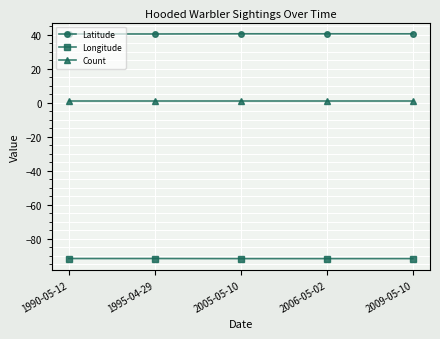

True or false: Latitude and Longitude intersect in this chart.

False